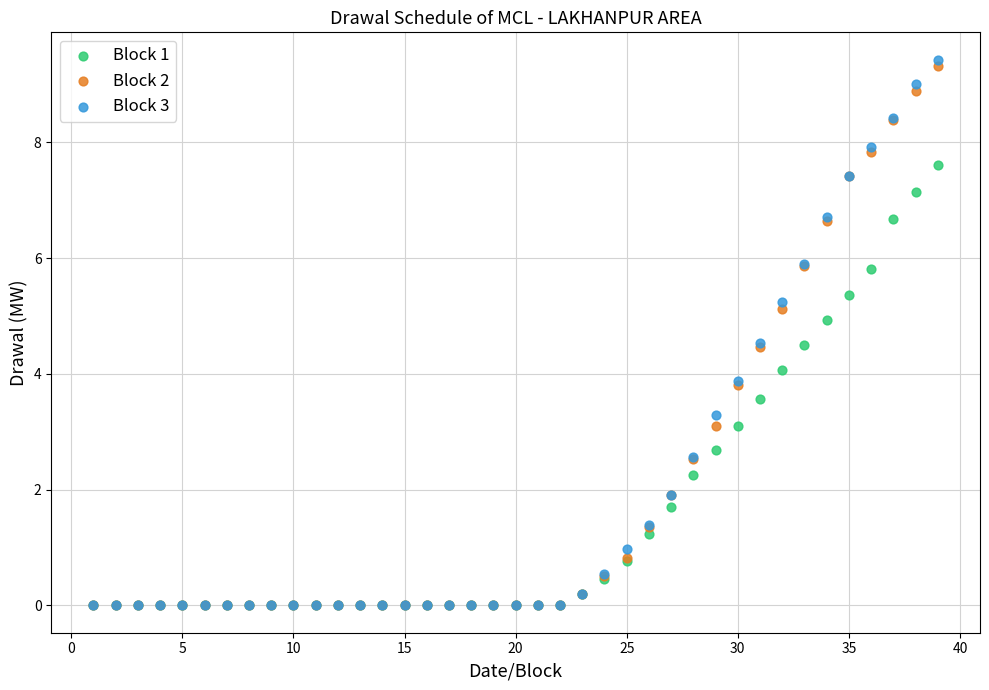

Which series contains the highest Y value?

Block 3